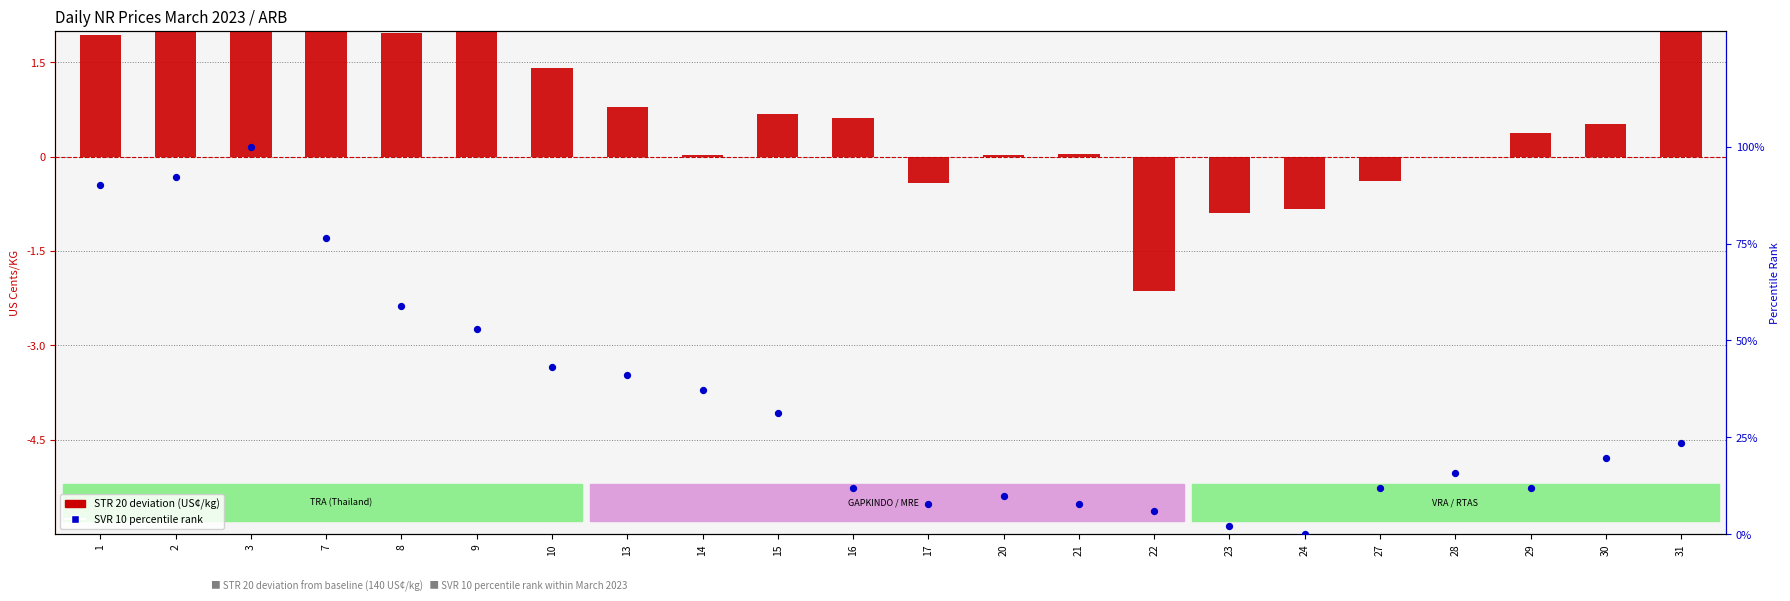

Which series has the largest total across all categories?

SVR 10 (Vietnam) percentile rank